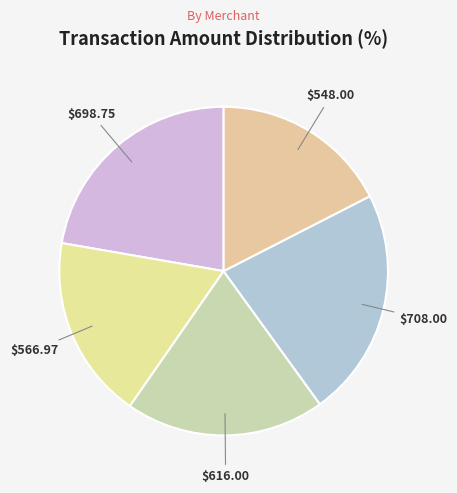

Count the number of slices in the pie.

5